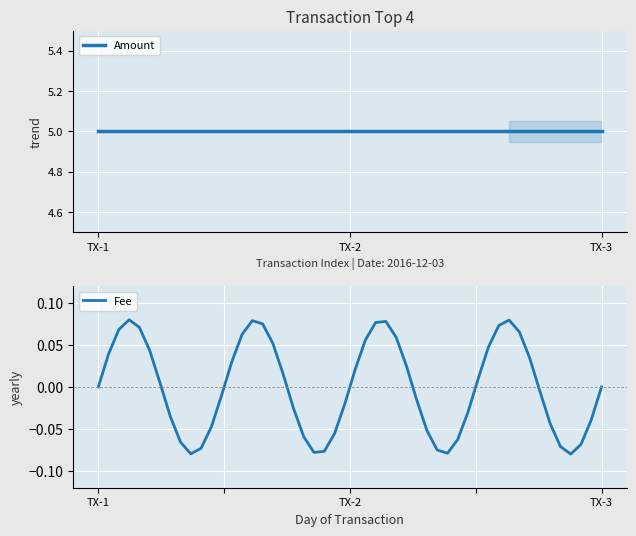

Is it true that Amount equals 5 at 2016-12-03 15:35:17?

True